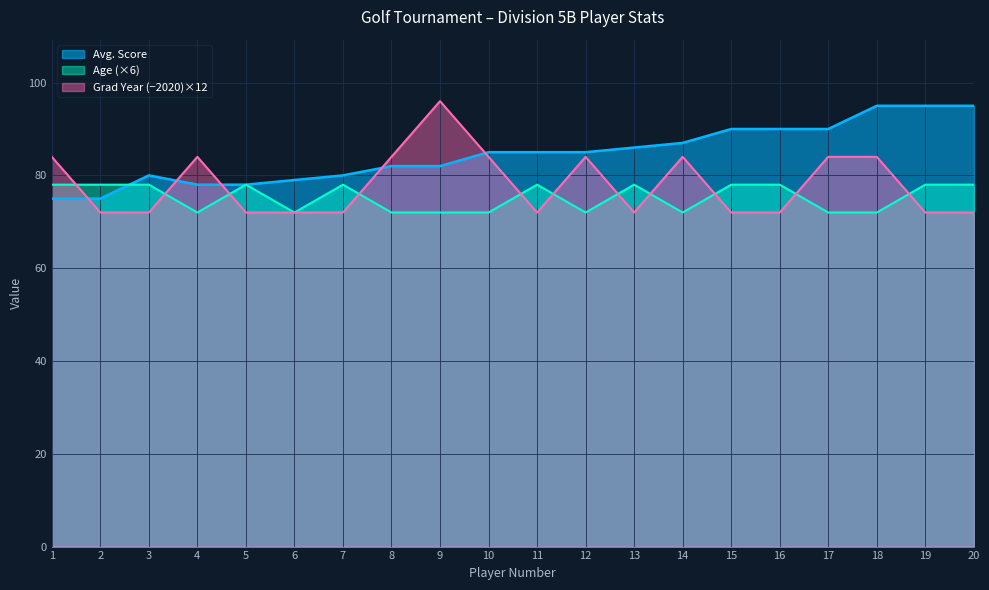

The value of Avg. Score at 4 is 45. True or false?

False